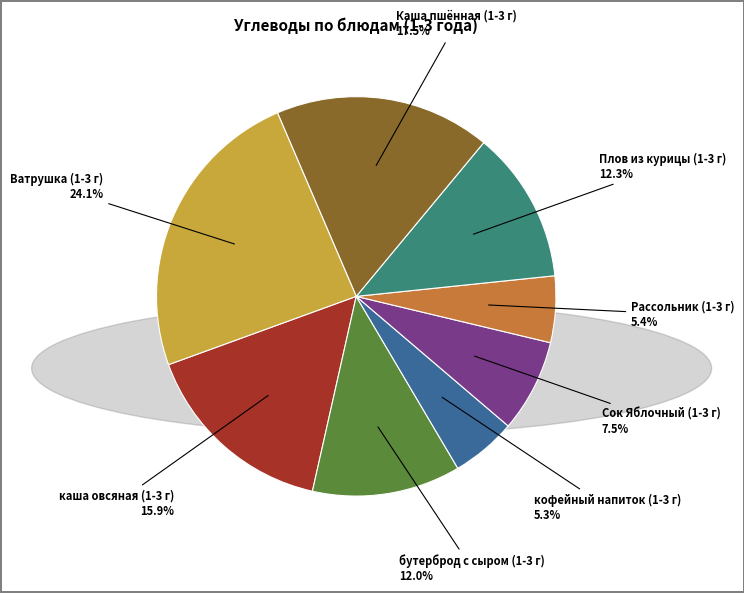

To the nearest percent, what portion does каша овсяная (1-3 г) represent?

16%